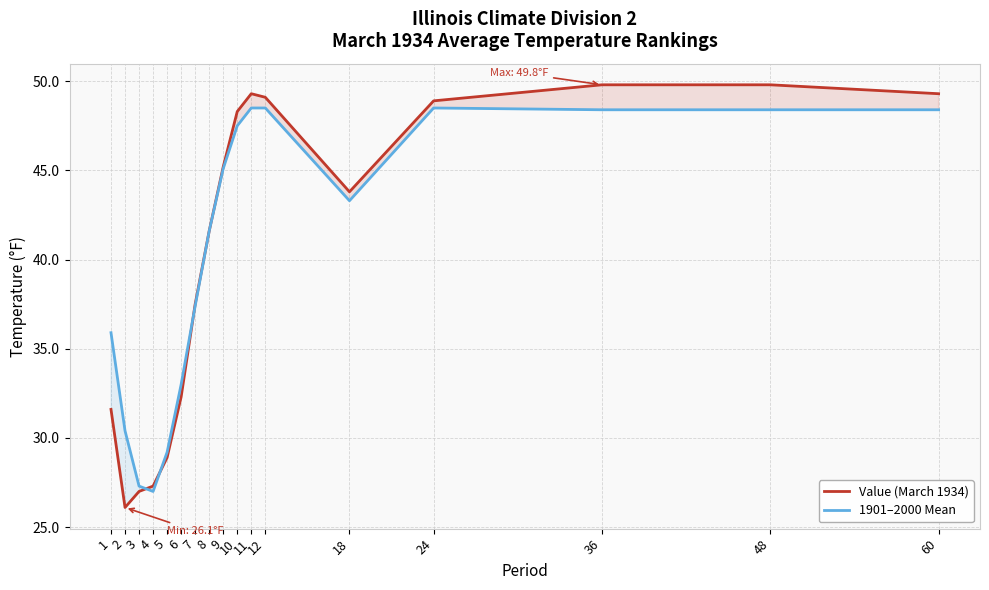

What is the sum of the 1901–2000 Mean values at 6 and 2?

63.4